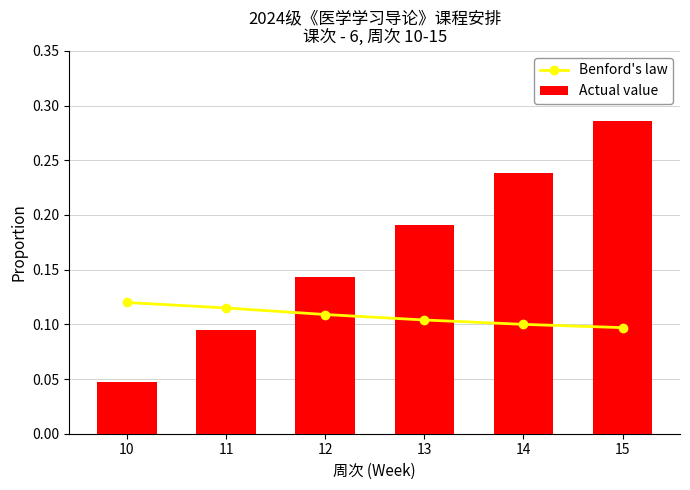

Count the number of categories in the chart.

6